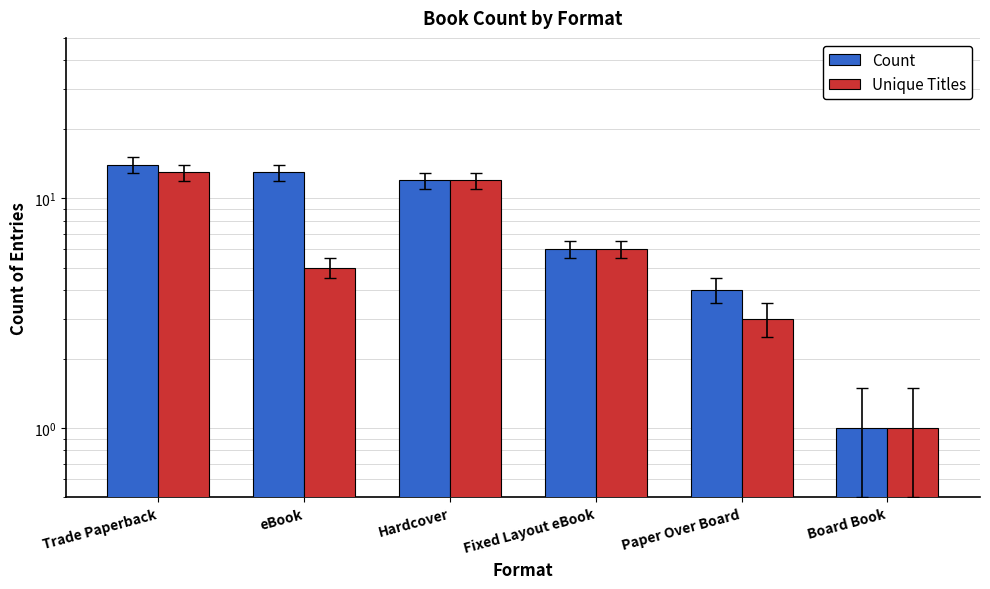

What is the smallest value displayed?

1